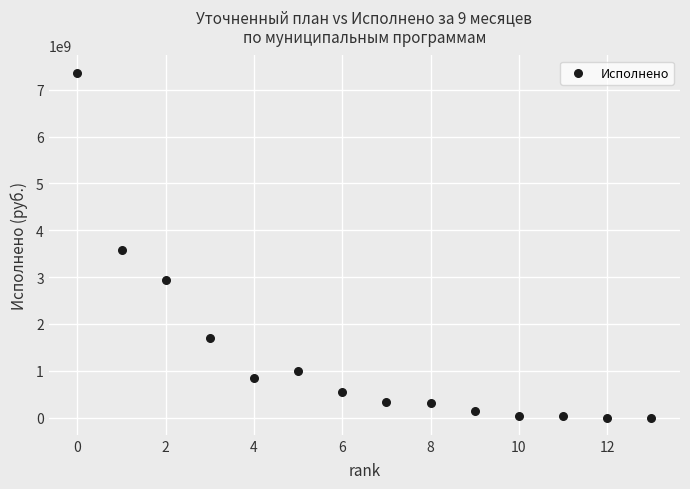

What Y value in the scatter plot is closest to 3681663633?

3575623713.6